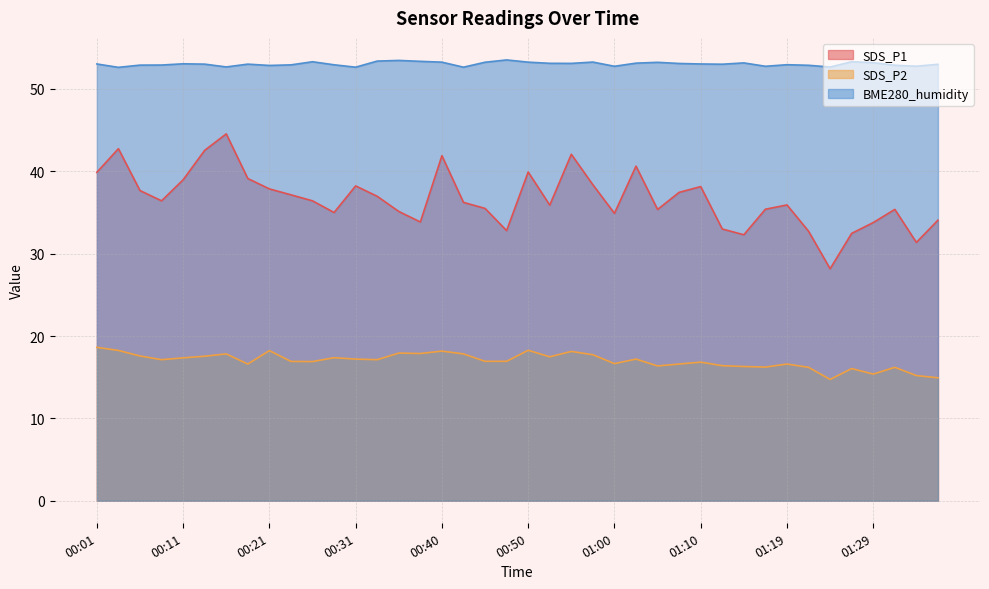

What is the maximum value for SDS_P2?

18.6